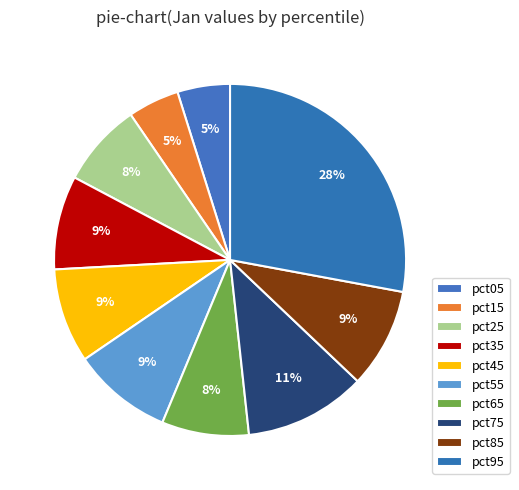

How many slices are in this pie chart?

10